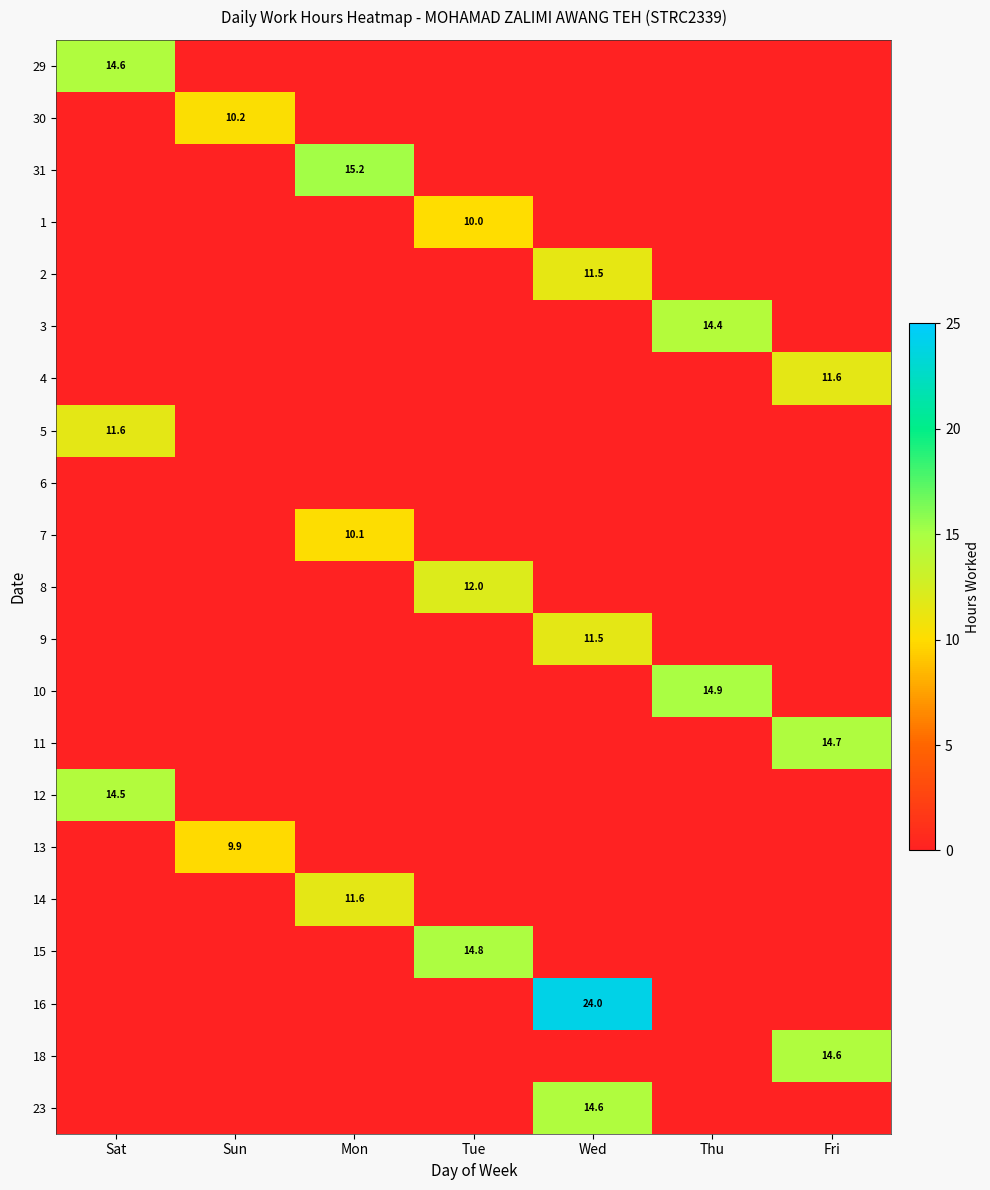

How many series are shown in this chart?

21